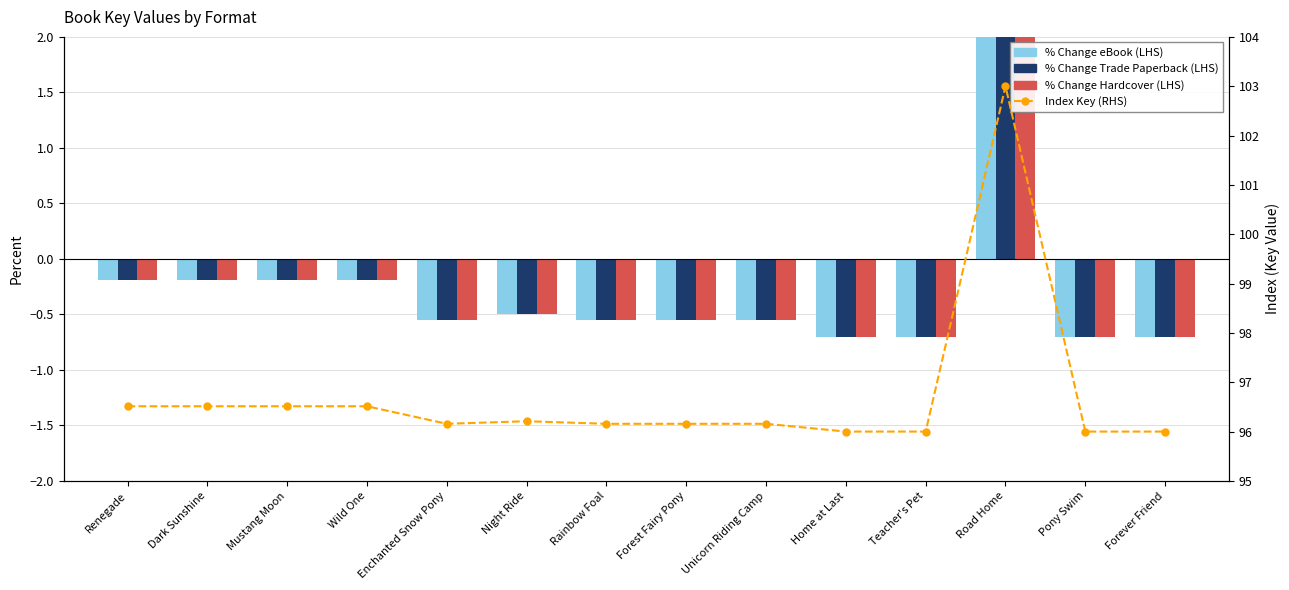

What is the total value across all series at Renegade?

95.9